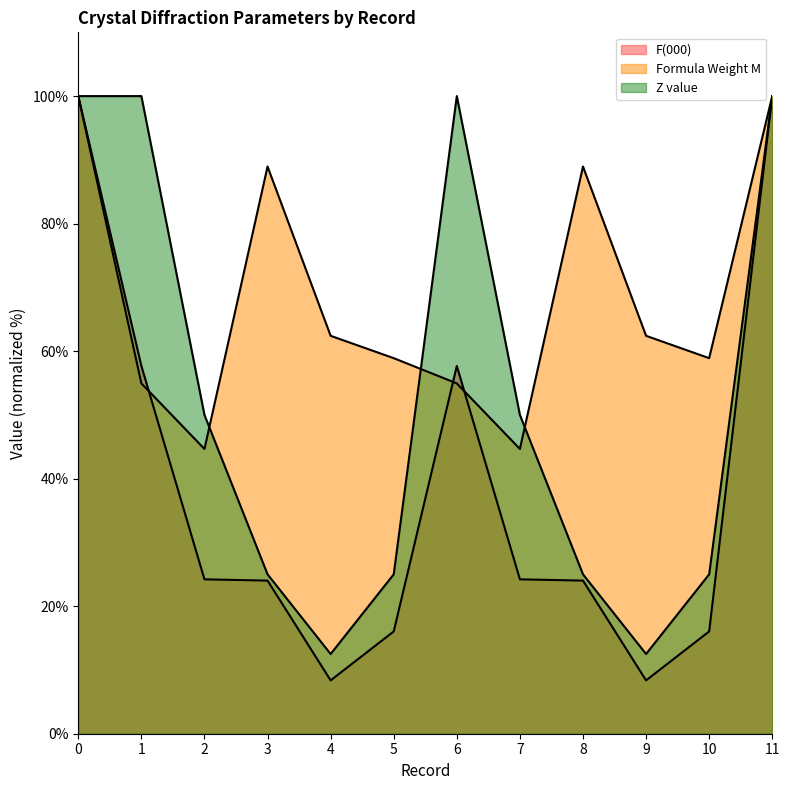

Read the F(000) value at 10.

16.0